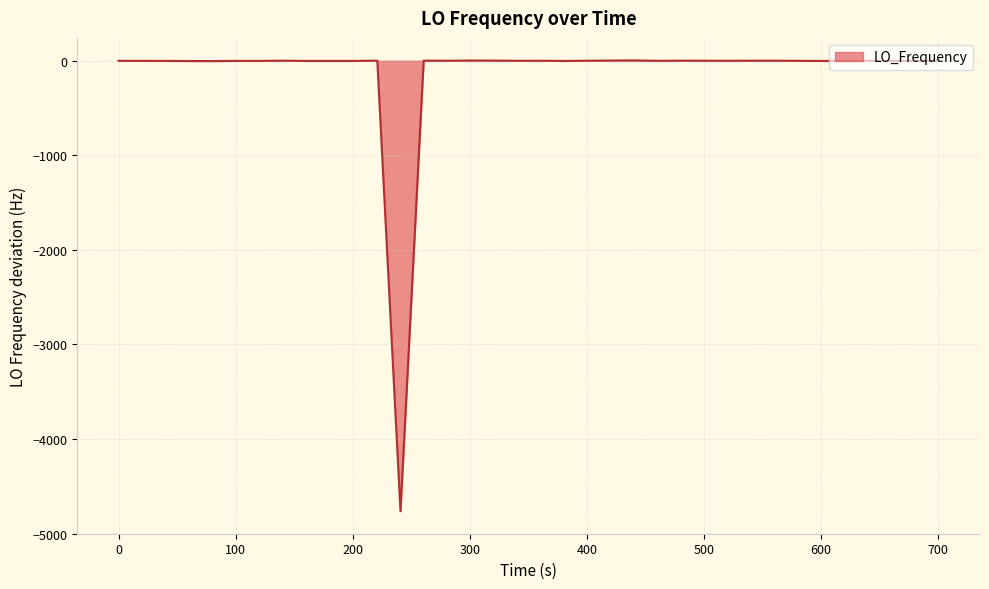

What is the difference between the maximum and minimum values?

4766.7